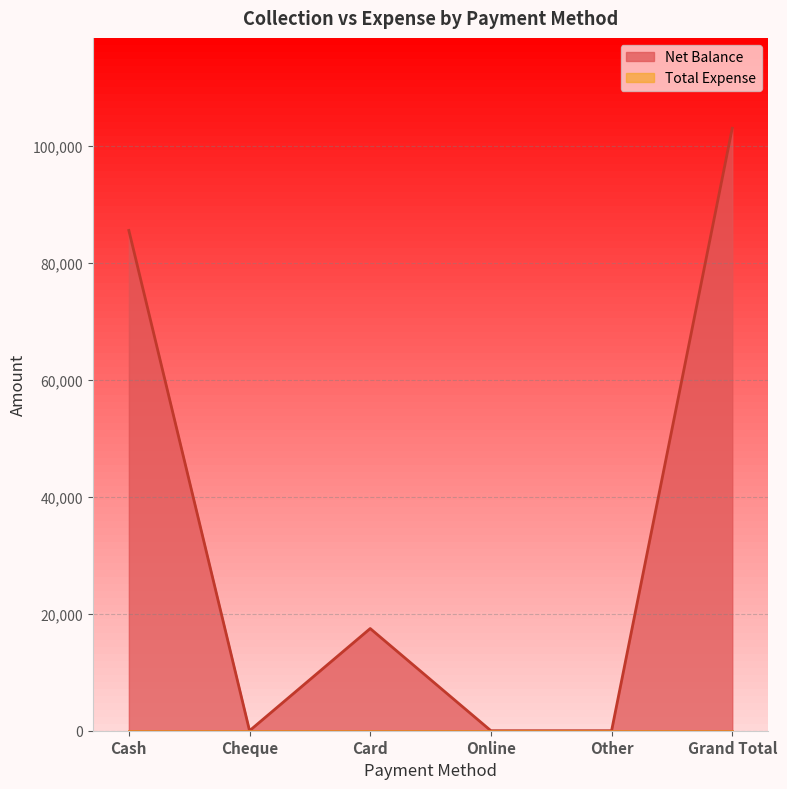

What is the change in value from Online to Grand Total?

+102958